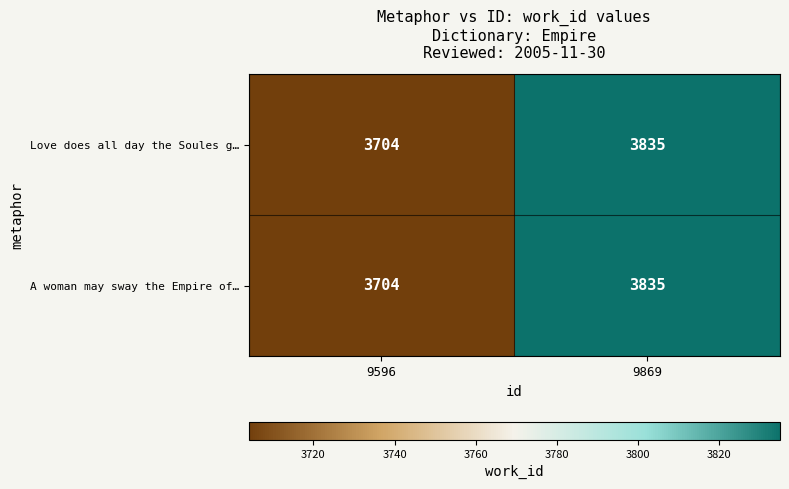

What is the average value of the Love does all day the Soules g… series?

3770